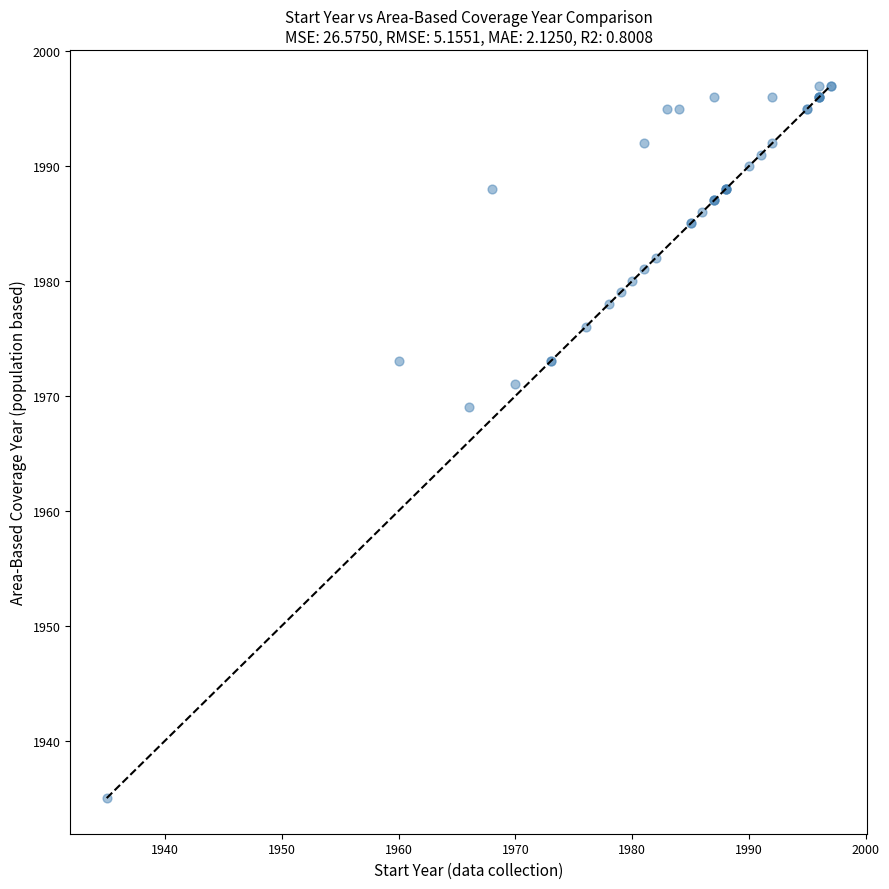

What Y value in the scatter plot is closest to 1966?

1969